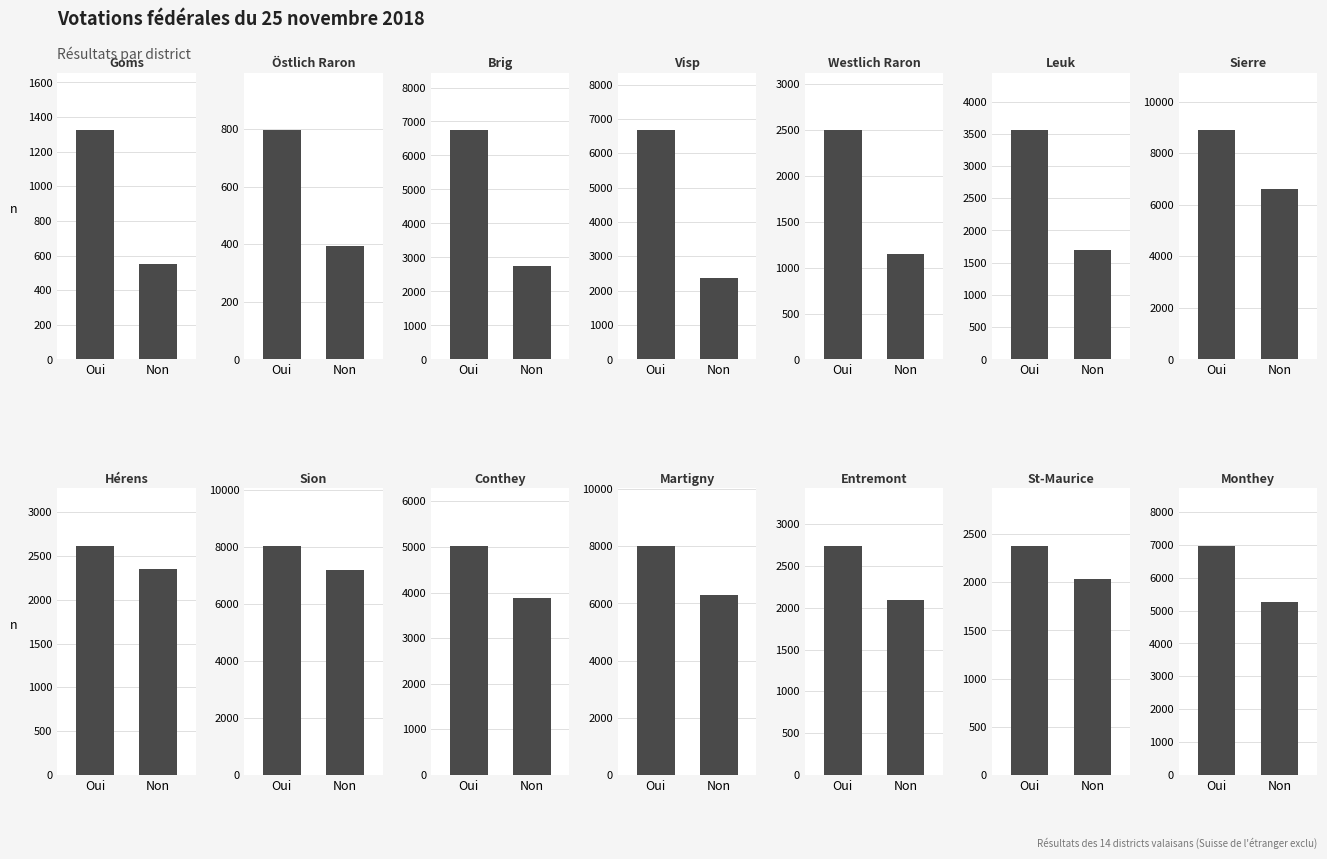

Are the bars grouped side by side (vs. stacked)?

Yes